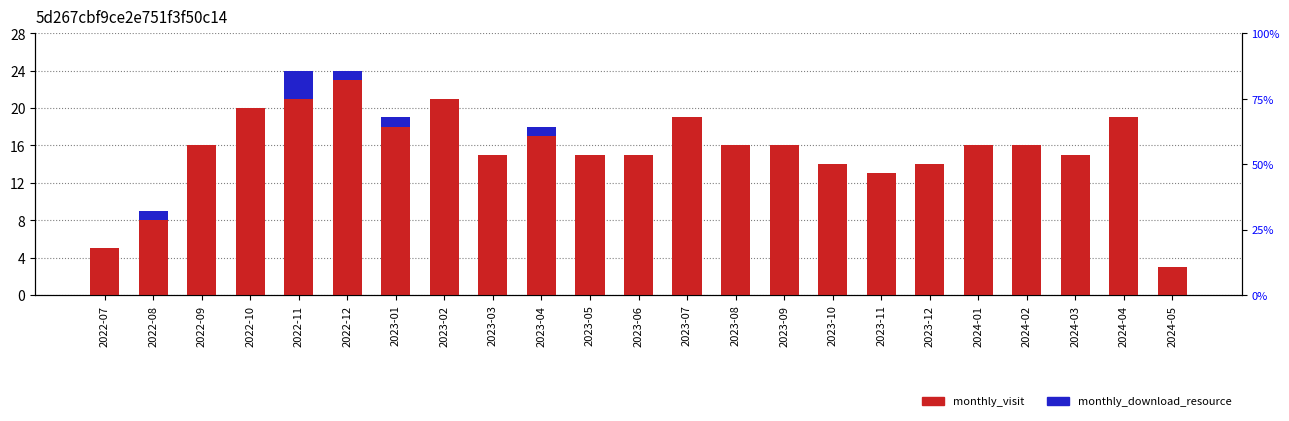

What is the difference between the monthly_visit values at 2023-12 and 2023-01?

4